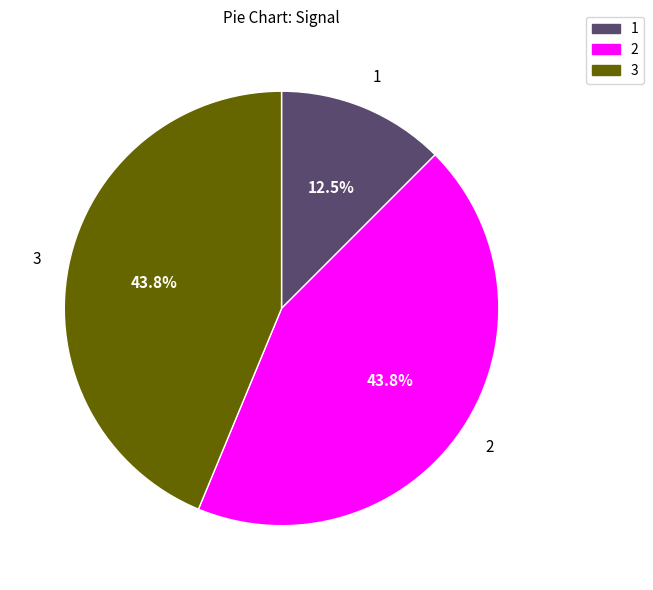

Does 1 represent more than half of the total?

No